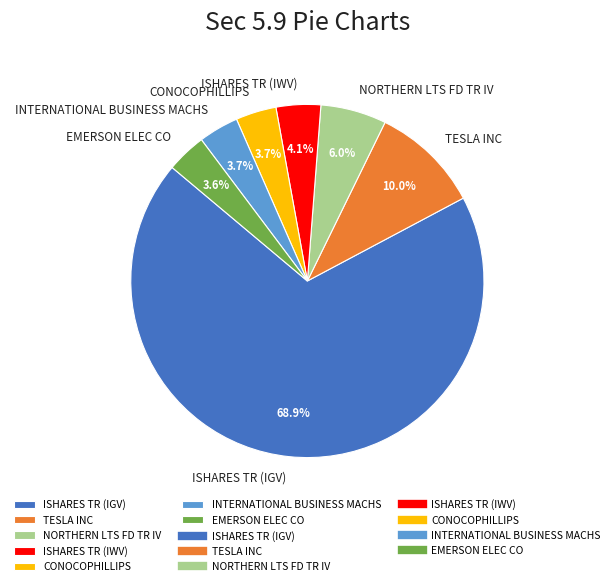

Is there any slice that represents more than half of the pie?

Yes